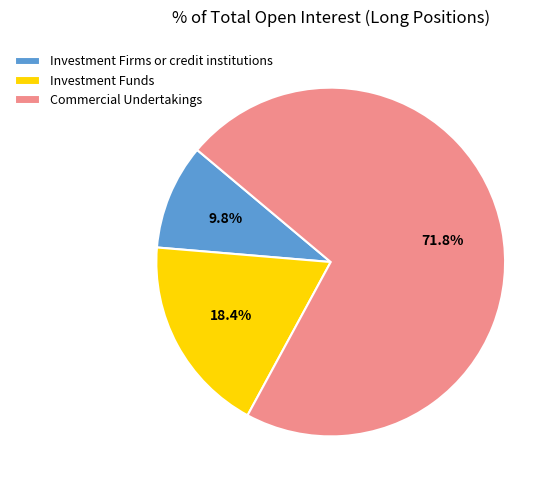

What is the ratio of the value at Commercial Undertakings to the value at Investment Firms or credit institutions?

7.3